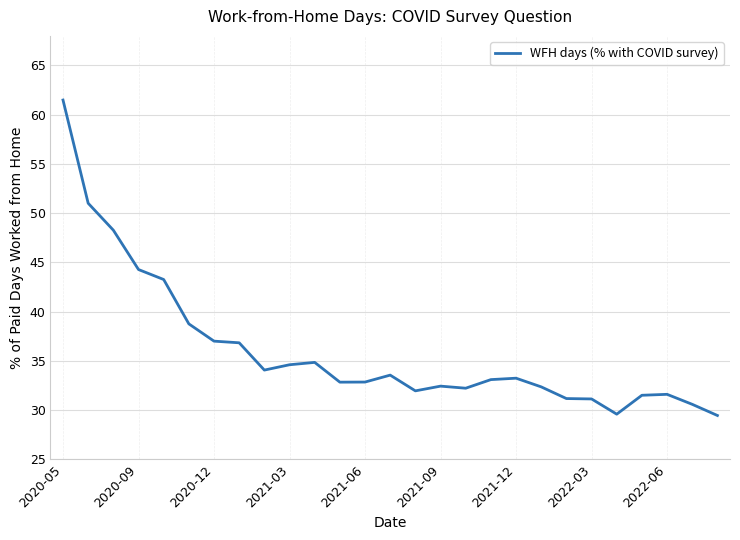

What is the difference between the maximum and minimum values?

32.0